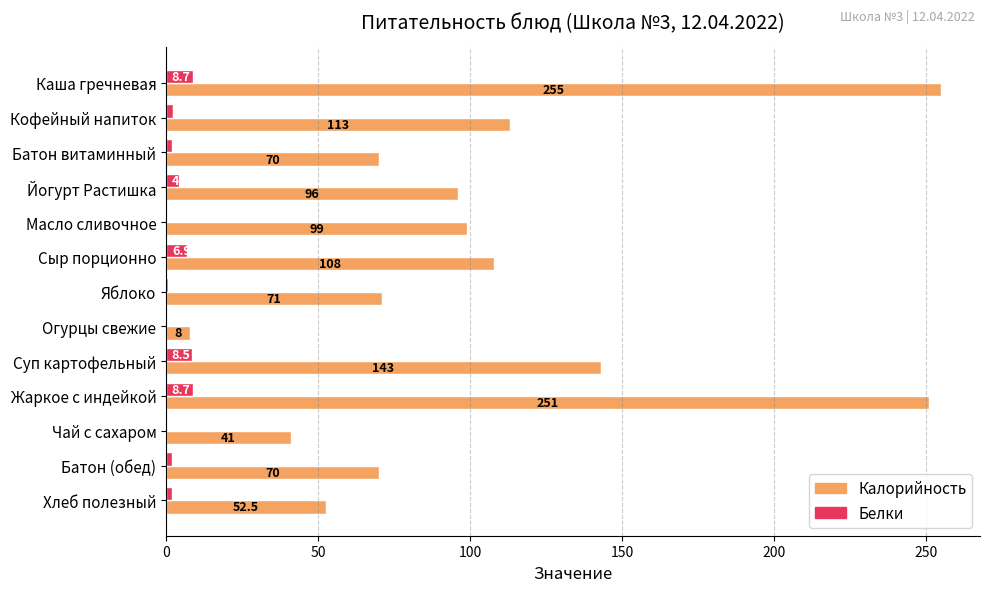

The Белки series shows 8.7 at Каша гречневая. True or false?

True